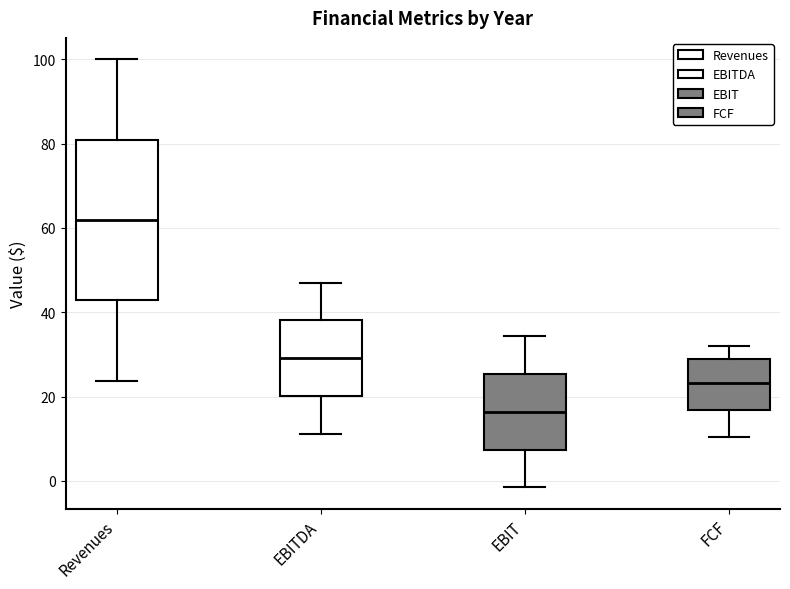

Which box has the lowest median line?

EBIT